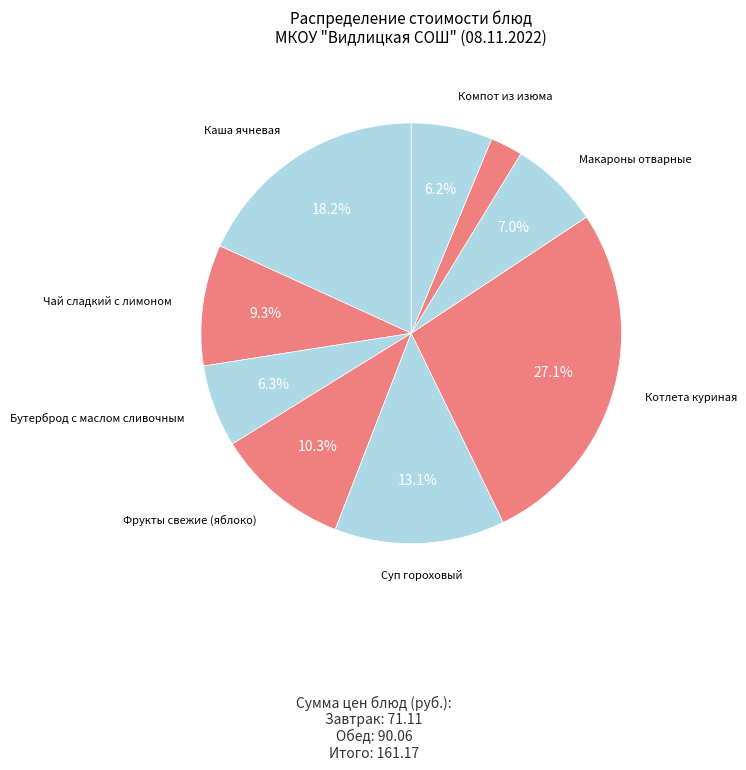

How many slices are in this pie chart?

9